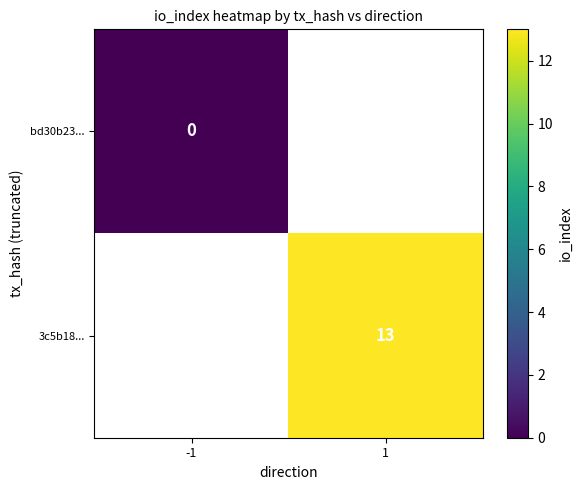

Is the value of 3c5b18... at 1 greater than the value of bd30b23... at -1?

Yes